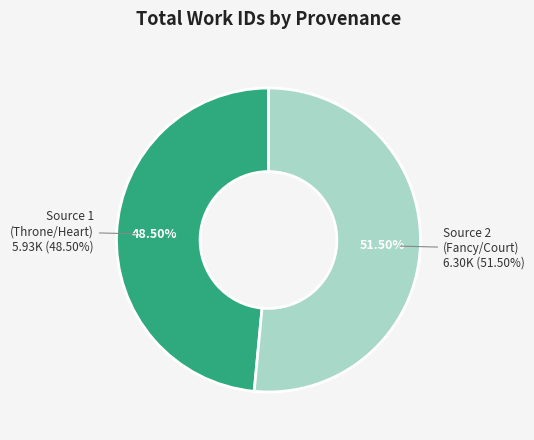

What is the ratio of the value at Searching "throne" and "heart" in HDIS to the value at Searching "fancy" and "court" in HDIS?

0.9